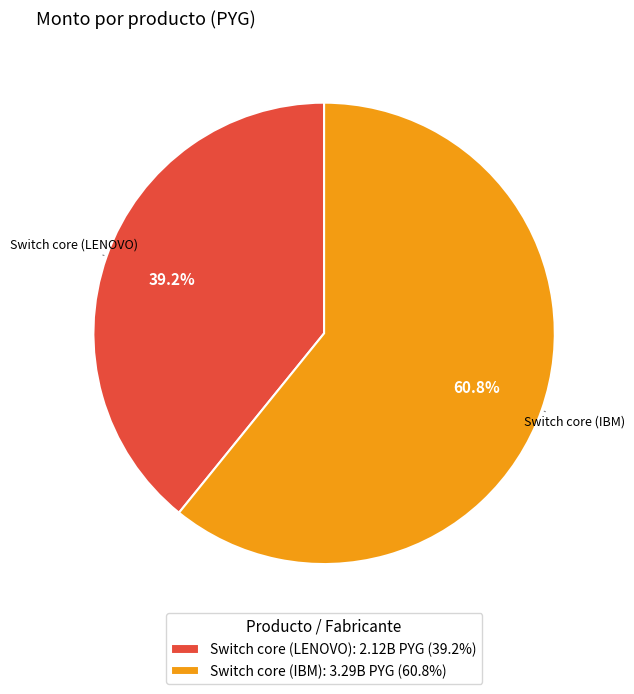

The Switch core (IBM) slice represents 61% of the pie. True or false?

True